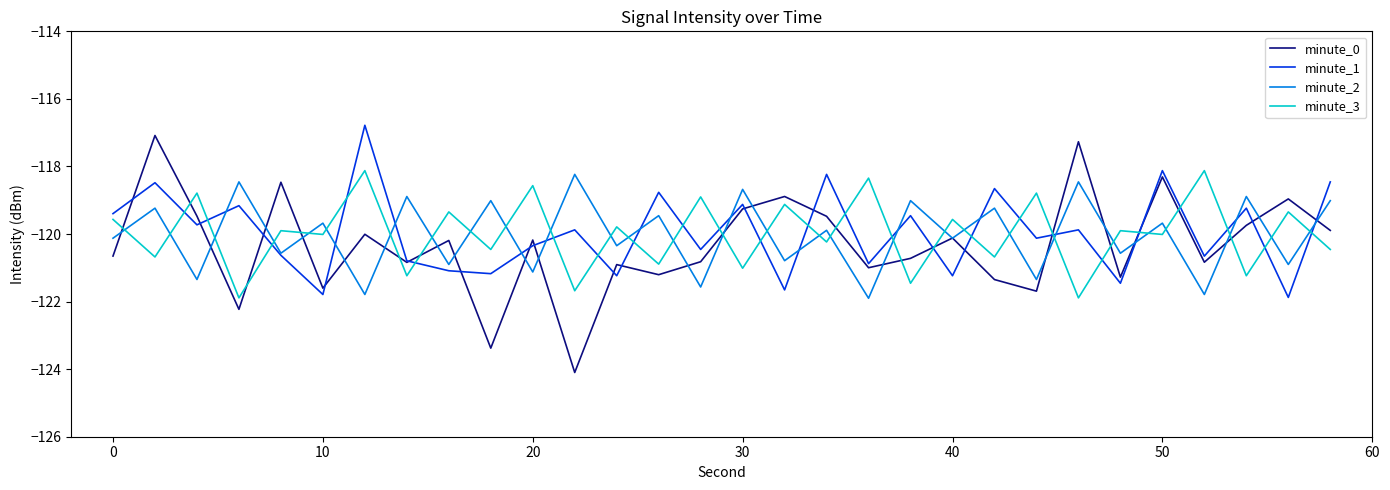

How many intersections are there between minute_2 and minute_3?

29